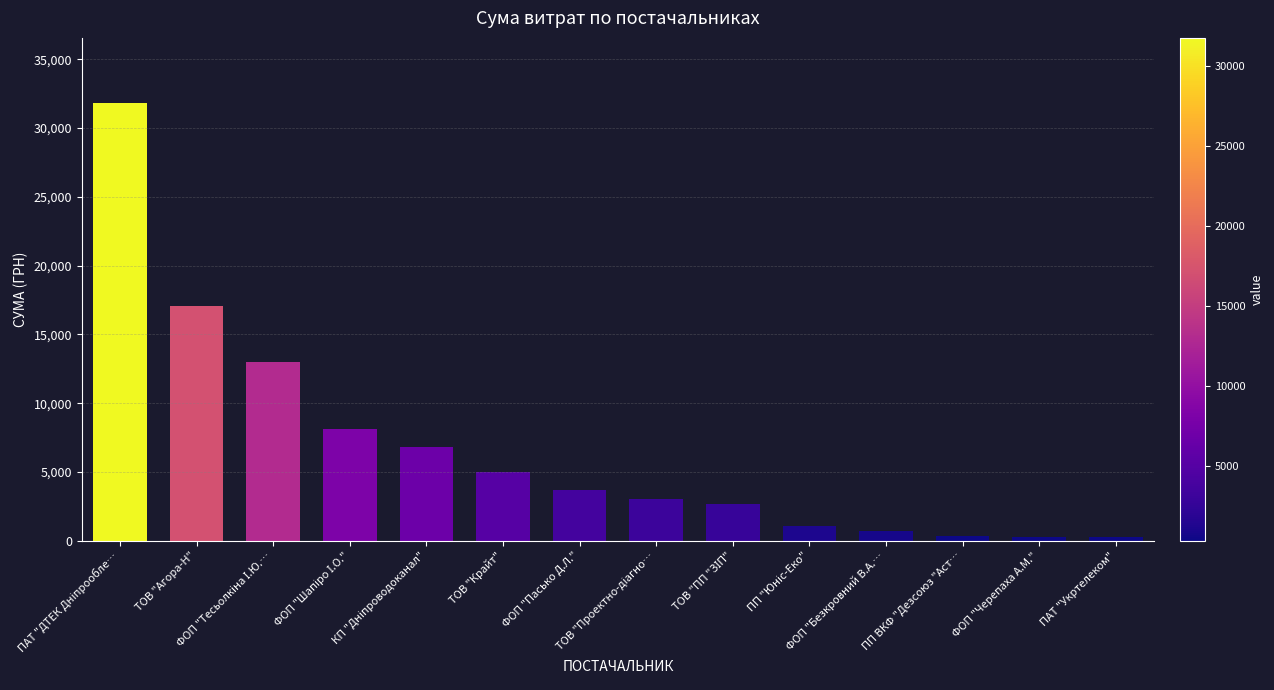

Count the number of data series in this chart.

1